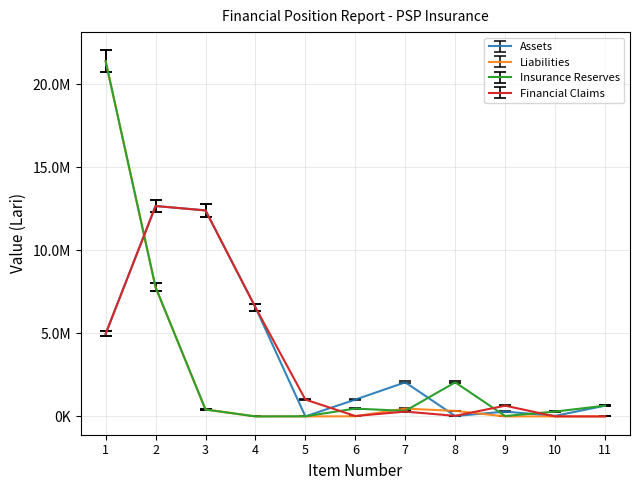

What is the sum of the Financial Claims values at 8 and 11?

33610.2